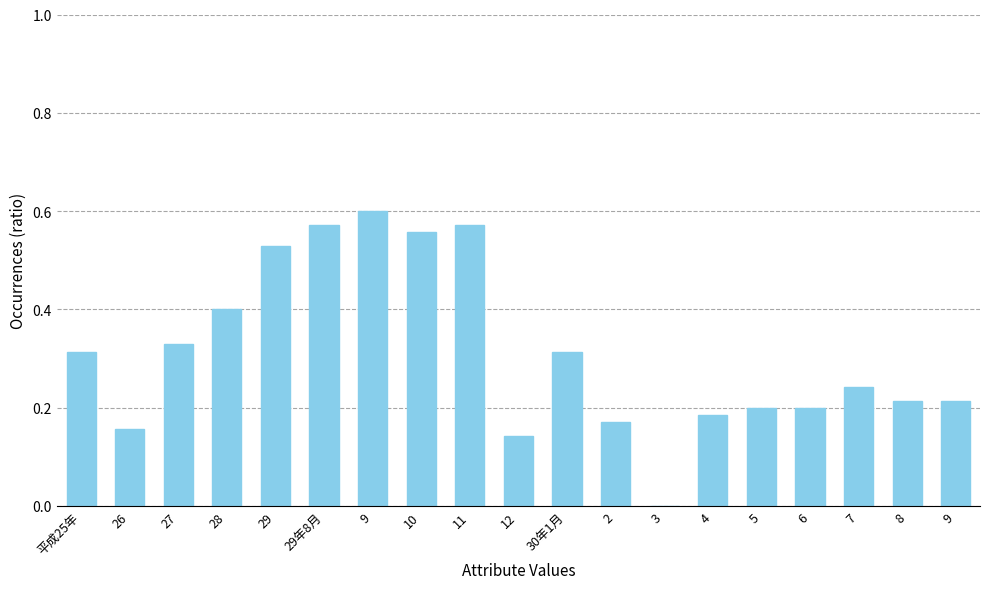

Are the bars horizontal?

No